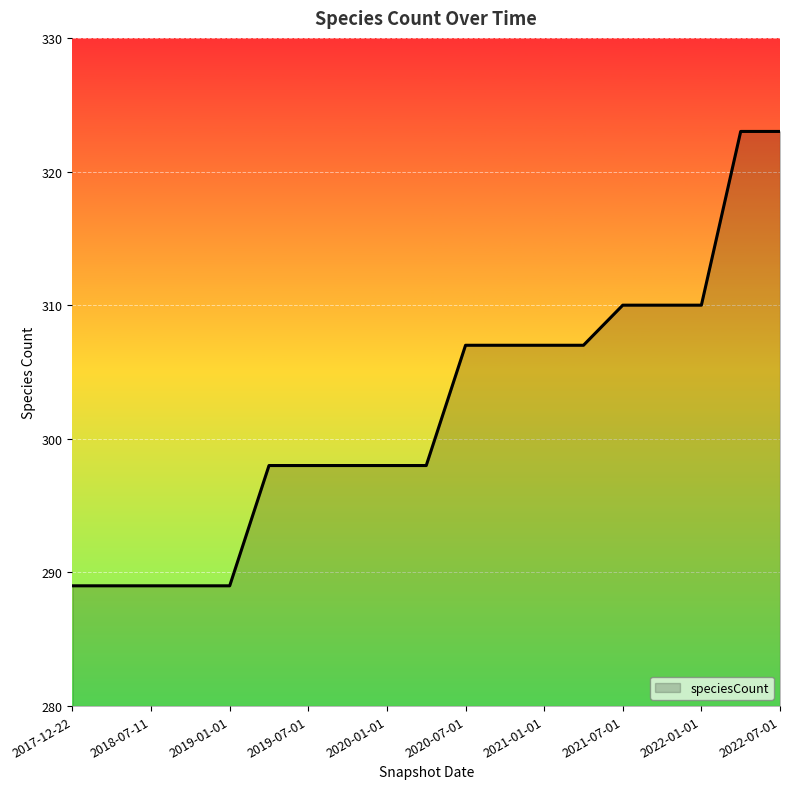

What is the maximum value shown in the chart?

323